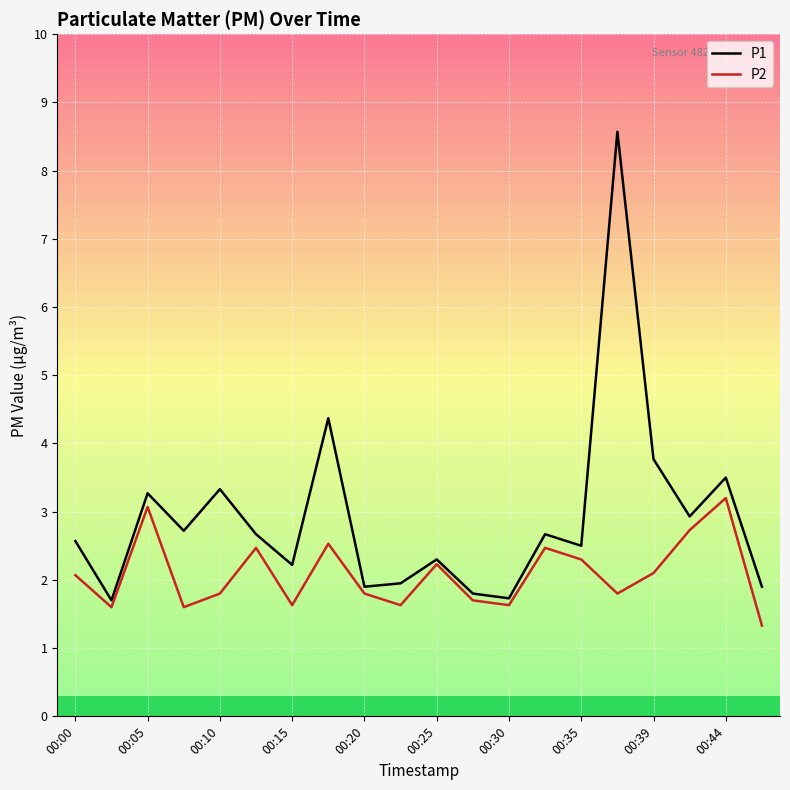

What is the average value of the P2 series?

2.1